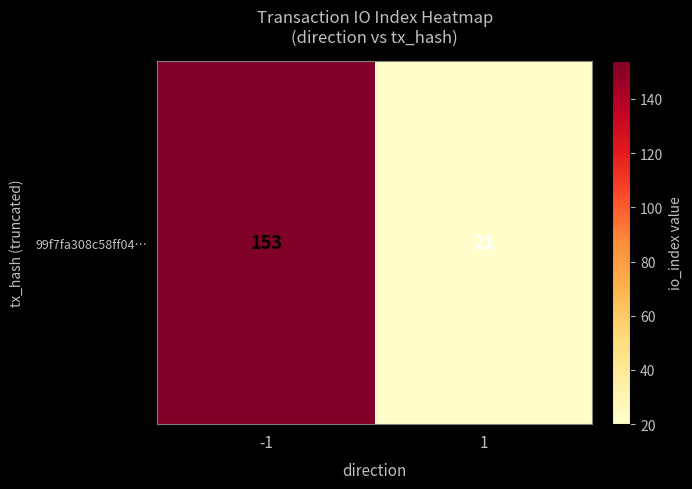

What is the approximate value at 1?

21